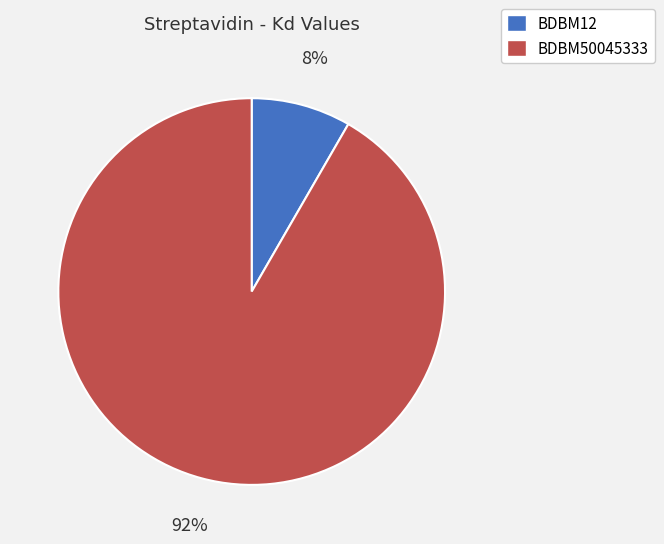

To the nearest percent, what is the combined percentage of BDBM50045333 and BDBM12?

100%